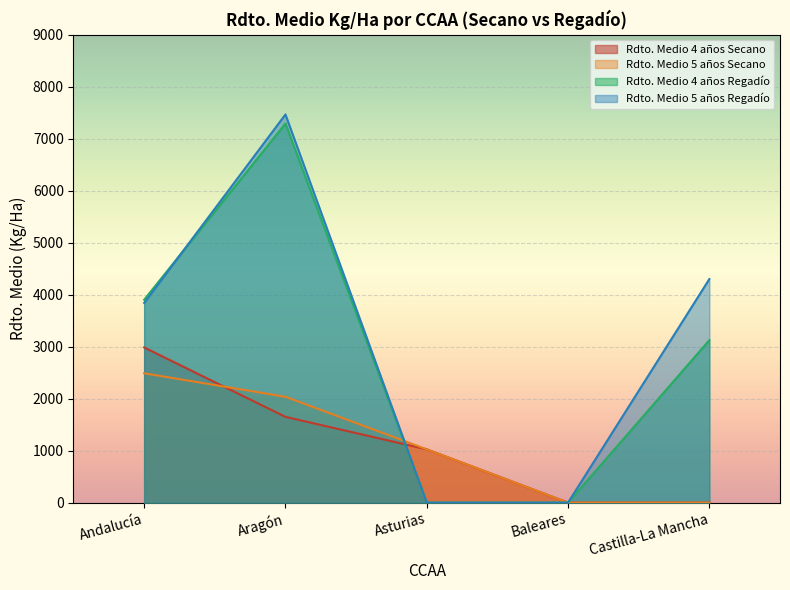

Which series has the widest spread of values?

Rdto. Medio 5 años Regadío